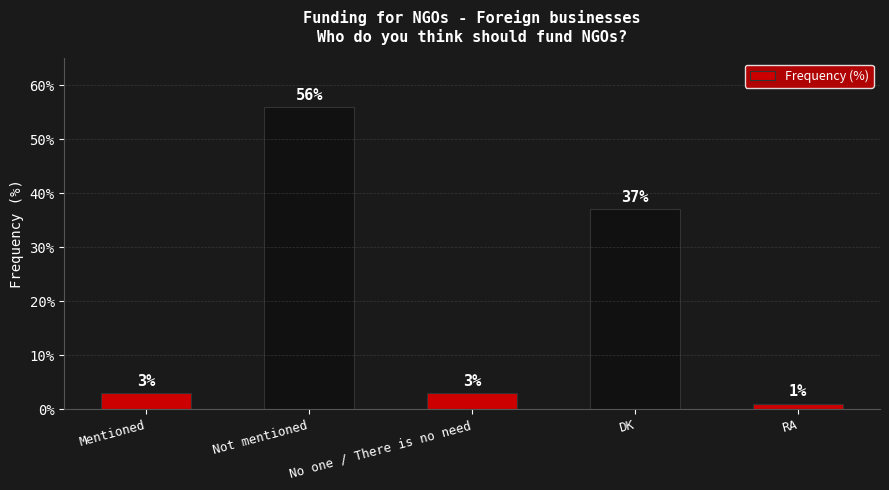

What is the ratio of the value at RA to the value at No one / There is no need?

0.3